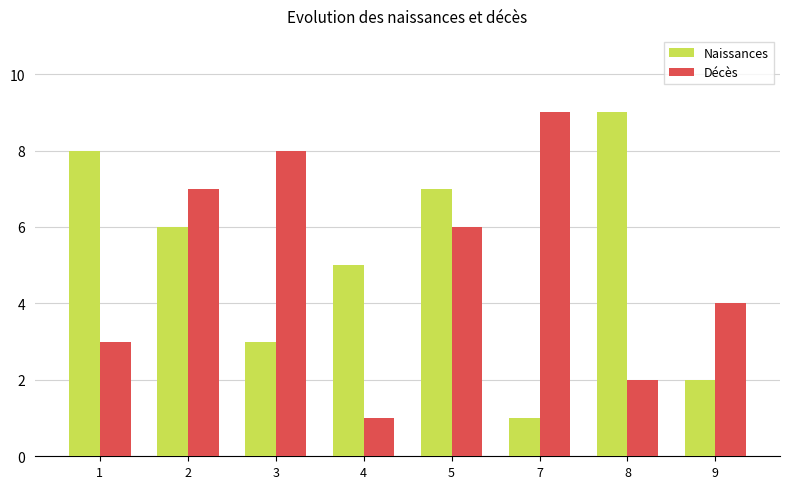

The Naissances series shows 1 at 7. True or false?

True